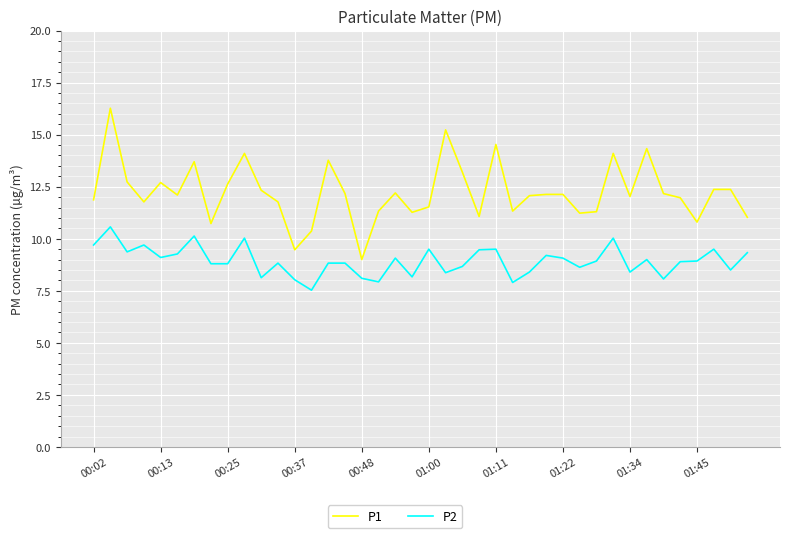

Which series has the widest spread of values?

P1